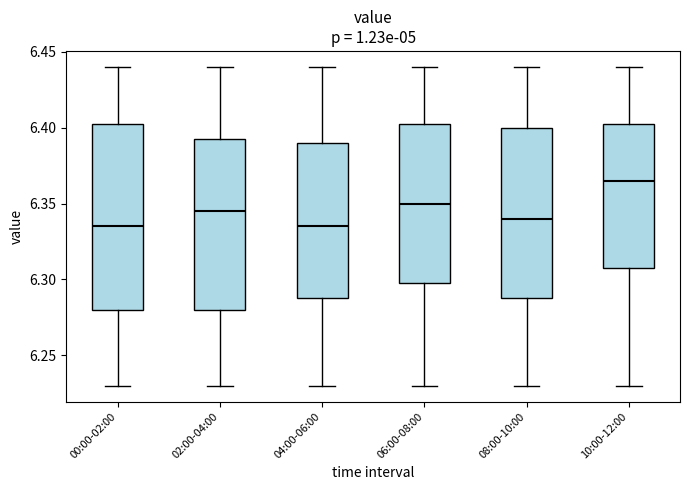

Reading left to right, transcribe this box plot: for each box, give where its median line is, the range the box spans, and where its two whiskers end, as read against the y-axis. The values are not printed on the chart, so give them approximately, as read against the axis.

00:00-02:00: median 6.335, box 6.280 to 6.405, whiskers 6.230 to 6.440
02:00-04:00: median 6.345, box 6.280 to 6.395, whiskers 6.230 to 6.440
04:00-06:00: median 6.335, box 6.290 to 6.390, whiskers 6.230 to 6.440
06:00-08:00: median 6.350, box 6.300 to 6.405, whiskers 6.230 to 6.440
08:00-10:00: median 6.340, box 6.290 to 6.400, whiskers 6.230 to 6.440
10:00-12:00: median 6.365, box 6.310 to 6.405, whiskers 6.230 to 6.440